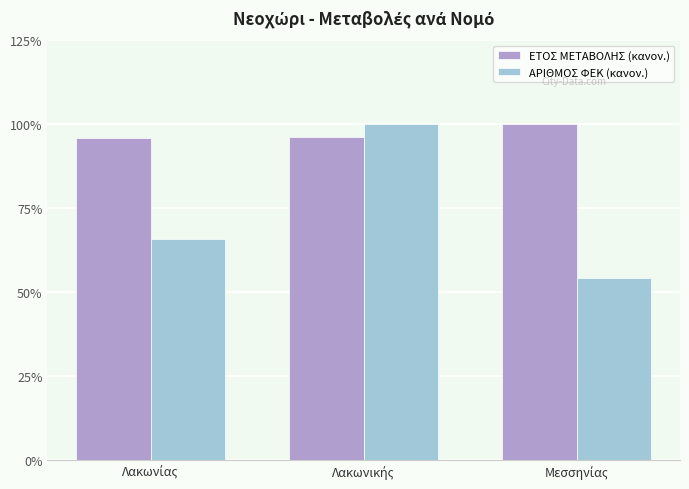

What is the maximum value shown in the chart?

100.0